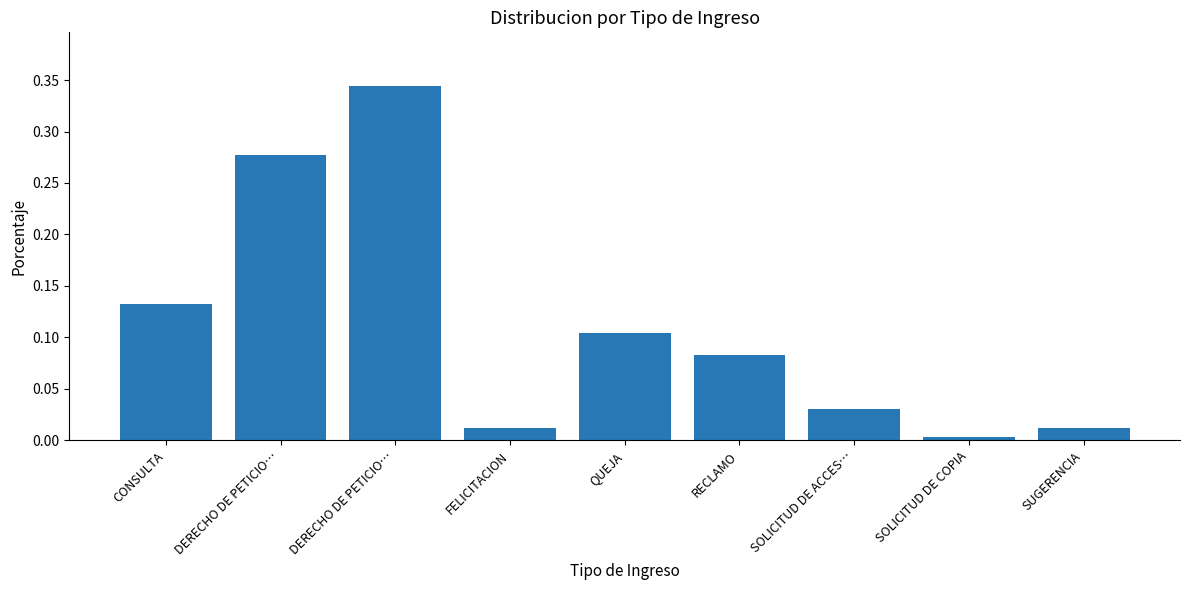

Are the bars horizontal?

No